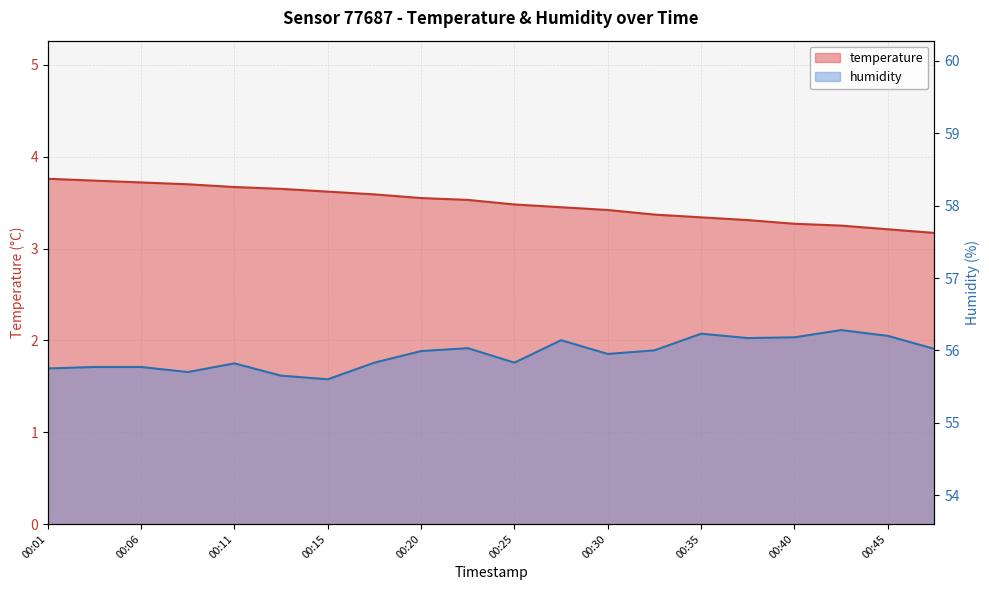

Which series has the largest range (max minus min)?

humidity